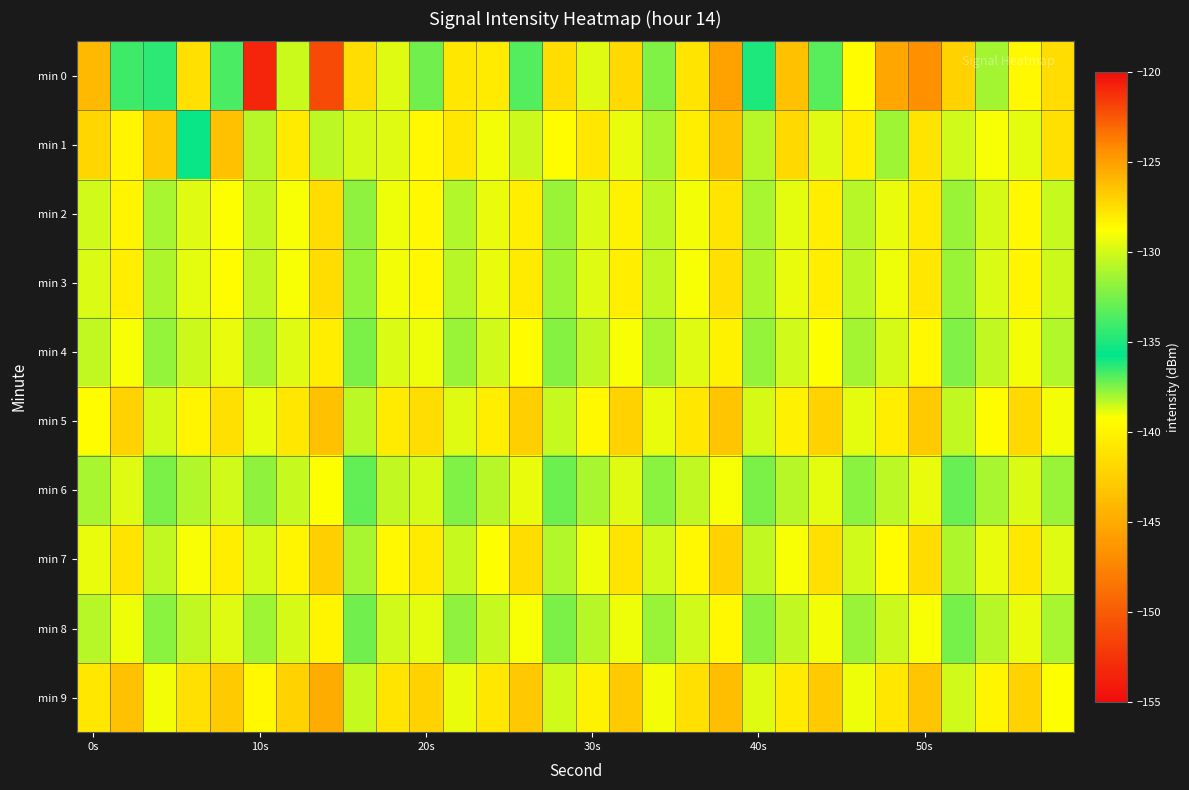

Reading left to right, transcribe all the data shown in this chart.

min 0: -144.0	-136.6	-134.5	-127.5	-133.7	-121.0	-138.5	-151.2	-141.6	-129.6	-132.7	-127.8	-128.0	-133.5	-127.4	-129.6	-127.3	-132.2	-127.8	-125.1	-134.9	-126.4	-133.4	-128.7	-145.3	-124.5	-127.1	-131.3	-128.5	-127.4
min 1: -127.2	-128.4	-126.8	-135.5	-126.3	-130.7	-128.0	-130.6	-129.9	-129.6	-128.5	-127.8	-129.1	-130.2	-128.7	-127.9	-129.3	-131.1	-128.2	-126.5	-130.8	-127.3	-129.6	-128.1	-131.4	-127.7	-130.0	-128.9	-129.5	-127.6
min 2: -130.1	-128.4	-131.2	-129.7	-128.8	-130.5	-129.0	-127.5	-131.8	-129.2	-128.6	-130.9	-129.4	-128.1	-131.5	-129.8	-128.3	-130.6	-129.1	-127.7	-131.1	-129.5	-128.2	-130.7	-129.3	-128.0	-131.6	-129.9	-128.5	-130.3
min 3: -129.8	-128.2	-131.0	-129.5	-128.7	-130.4	-128.9	-127.4	-131.7	-129.1	-128.5	-130.8	-129.3	-128.0	-131.4	-129.7	-128.2	-130.5	-129.0	-127.6	-131.0	-129.4	-128.1	-130.6	-129.2	-127.9	-131.5	-129.8	-128.4	-130.2
min 4: -130.5	-128.9	-131.7	-130.2	-129.4	-131.1	-129.6	-128.1	-132.4	-129.8	-129.2	-131.5	-130.0	-128.7	-132.1	-130.4	-128.9	-131.2	-129.7	-128.3	-131.7	-130.1	-128.8	-131.3	-129.9	-128.6	-132.2	-130.5	-129.1	-130.9
min 5: -128.7	-127.1	-129.9	-128.4	-127.6	-129.3	-127.8	-126.3	-130.6	-128.0	-127.4	-129.7	-128.2	-126.9	-130.3	-128.6	-127.1	-129.4	-127.9	-126.5	-129.9	-128.3	-127.0	-129.5	-128.1	-126.8	-130.4	-128.7	-127.3	-129.1
min 6: -131.2	-129.6	-132.4	-130.9	-130.1	-131.8	-130.3	-128.8	-133.1	-130.5	-129.9	-132.2	-130.7	-129.4	-132.8	-131.1	-129.6	-131.9	-130.4	-129.0	-132.4	-130.8	-129.5	-132.0	-130.6	-129.3	-132.9	-131.2	-129.8	-131.6
min 7: -129.3	-127.7	-130.5	-129.0	-128.2	-129.9	-128.4	-126.9	-131.2	-128.6	-128.0	-130.3	-128.8	-127.5	-130.9	-129.2	-127.7	-130.0	-128.5	-127.1	-130.5	-128.9	-127.6	-130.1	-128.7	-127.4	-131.0	-129.3	-127.9	-129.7
min 8: -130.8	-129.2	-132.0	-130.5	-129.7	-131.4	-129.9	-128.4	-132.7	-130.1	-129.5	-131.8	-130.3	-129.0	-132.4	-130.7	-129.2	-131.5	-130.0	-128.6	-132.0	-130.4	-129.1	-131.6	-130.2	-128.9	-132.5	-130.8	-129.4	-131.2
min 9: -127.9	-126.3	-129.1	-127.6	-126.8	-128.5	-127.0	-125.5	-130.3	-127.7	-127.1	-129.4	-127.9	-126.6	-130.0	-128.3	-126.8	-129.1	-127.6	-126.2	-129.6	-128.0	-126.7	-129.2	-127.8	-126.5	-130.1	-128.4	-127.0	-128.8